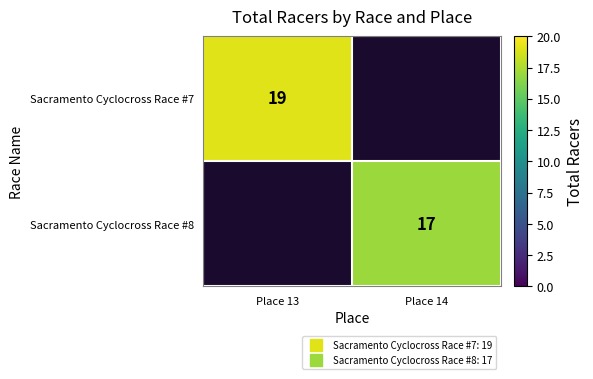

The value of Sacramento Cyclocross Race #8 at Place 14 is 28.2. True or false?

False